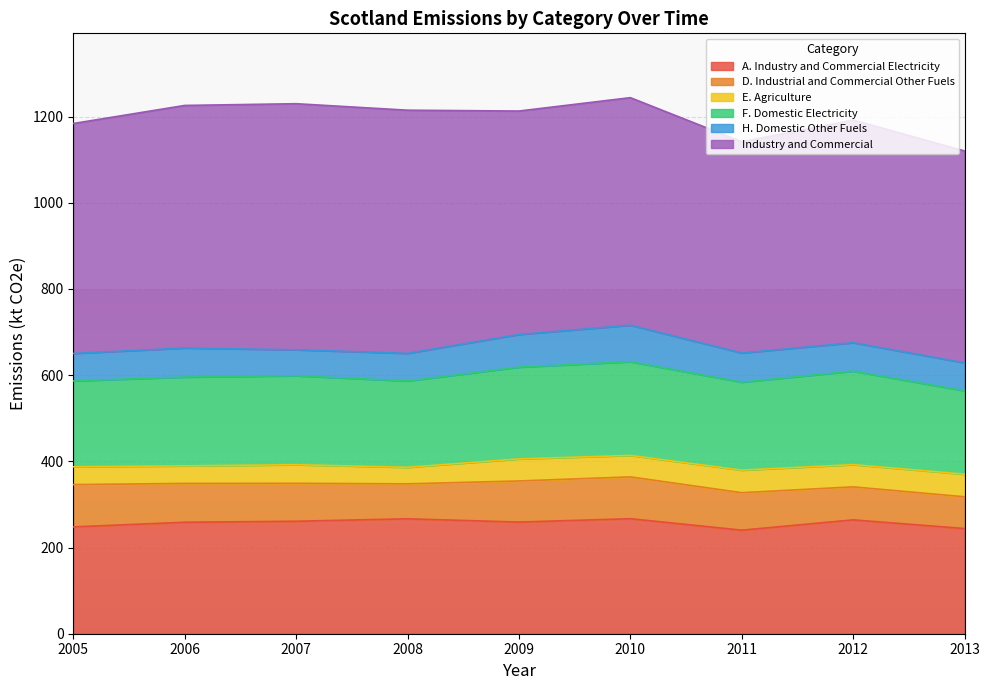

What is the total value across all series at 2010?

1244.0